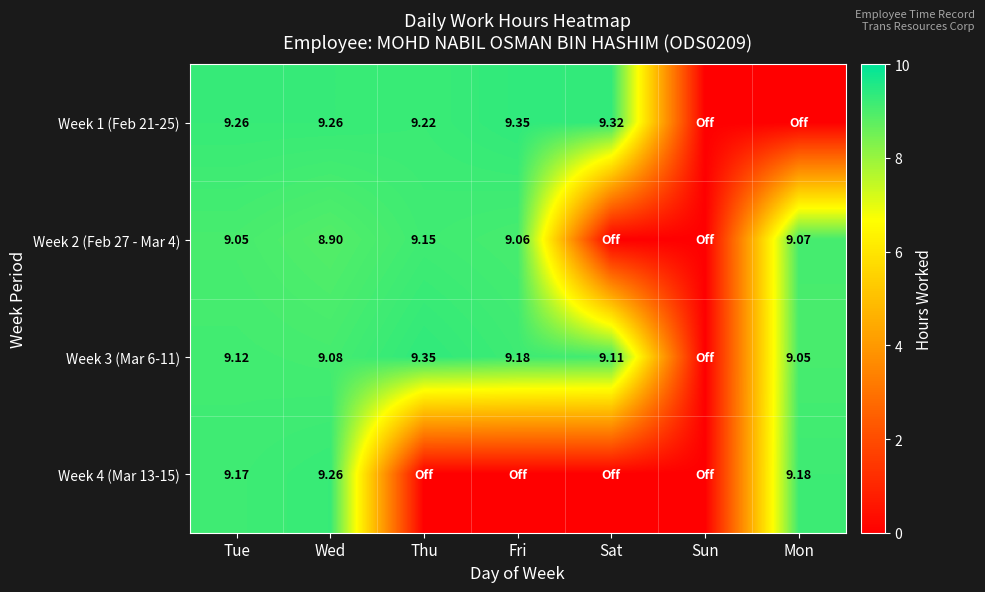

Between Tue and Thu, which series saw the biggest shift?

Week 4 (Mar 13-15)